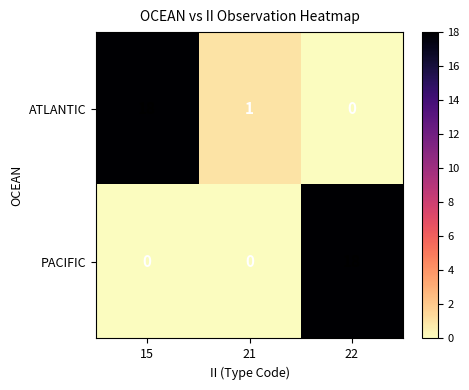

What is the difference between the maximum and minimum values in the ATLANTIC series?

18